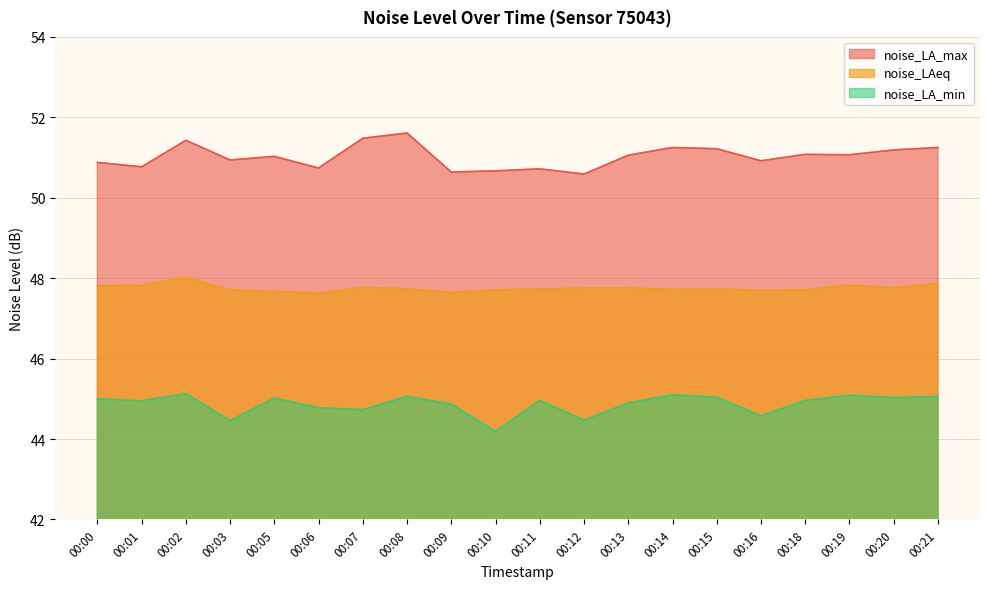

What is the sum of all noise_LA_min values?

897.4